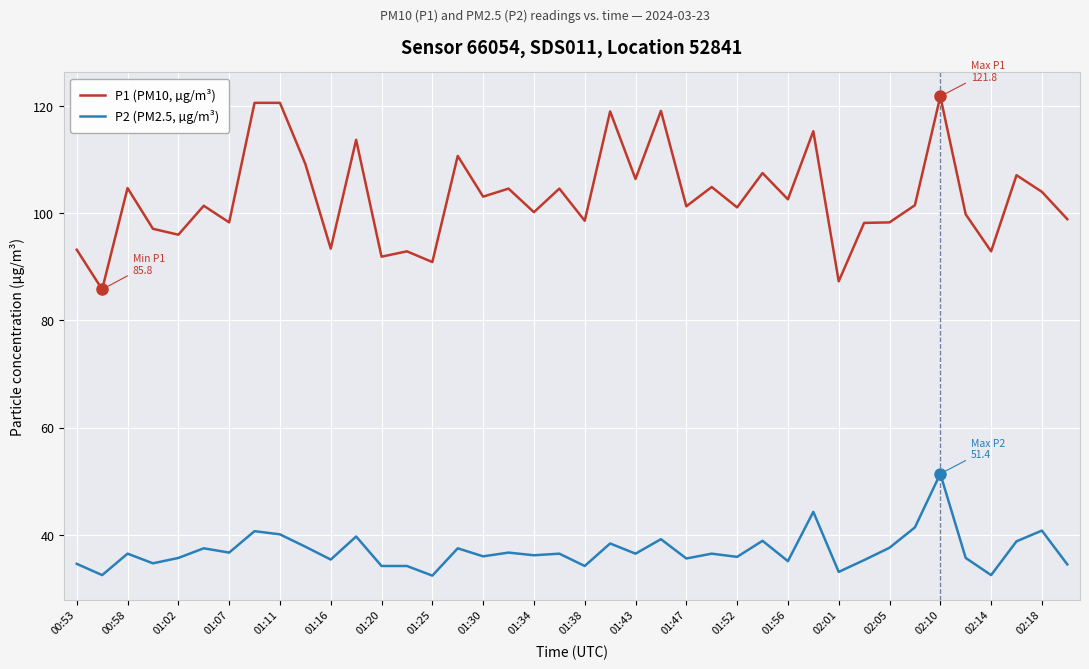

What is the difference between the maximum and minimum values in the P2 (PM2.5, µg/m³) series?

19.0